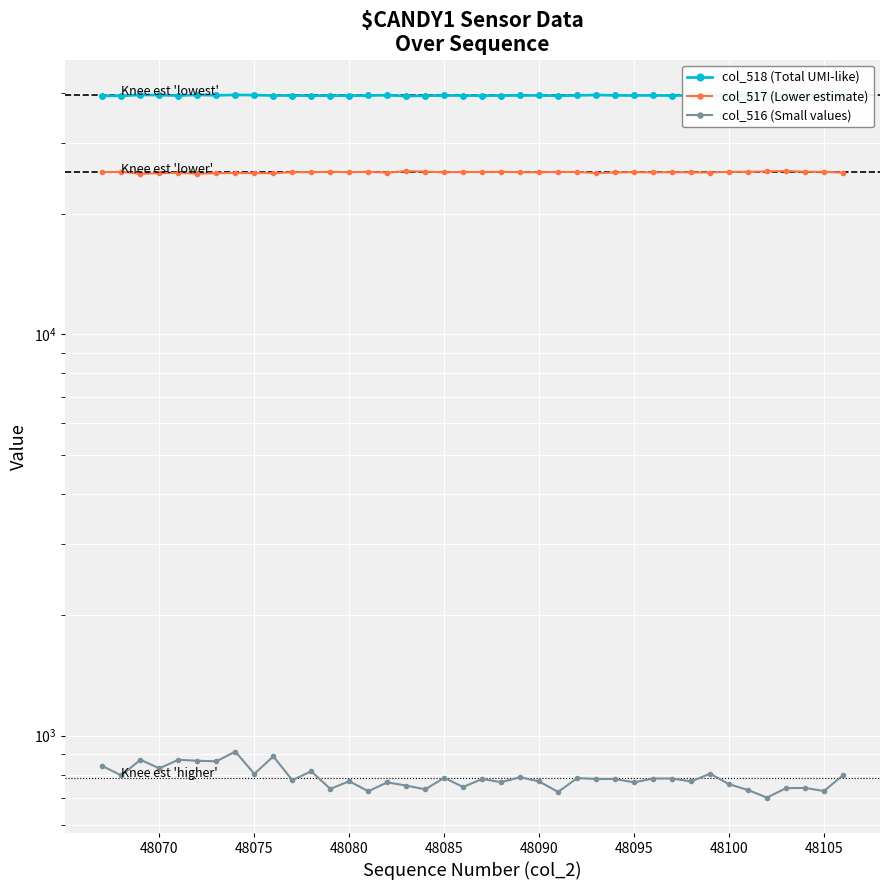

Rank the series by their average value, from highest to lowest.

col_518 (Total UMI-like), col_517 (Lower estimate), col_516 (Small values)